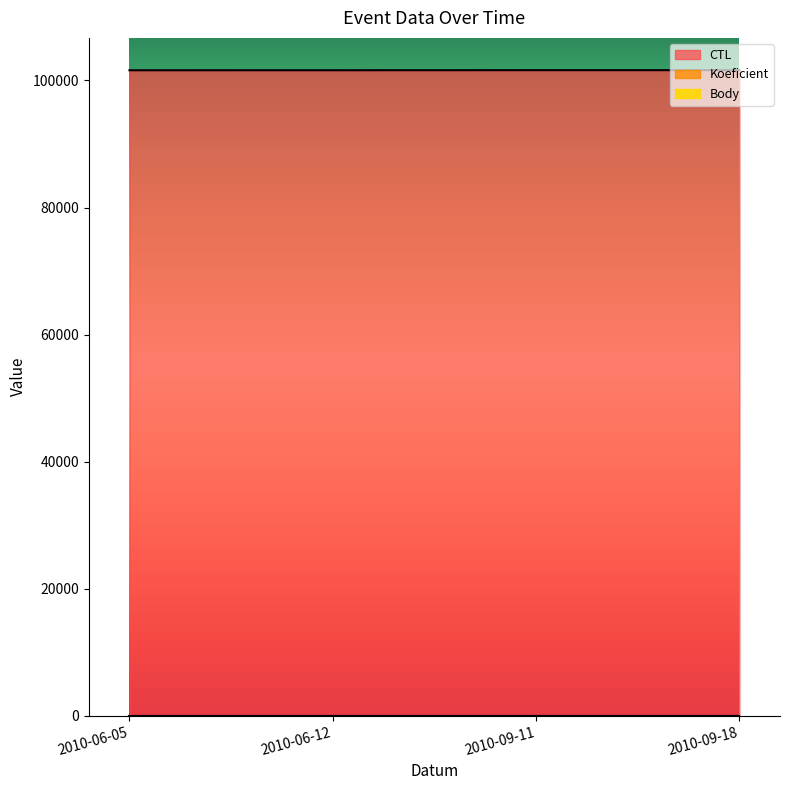

True or false: Body and CTL intersect in this chart.

False